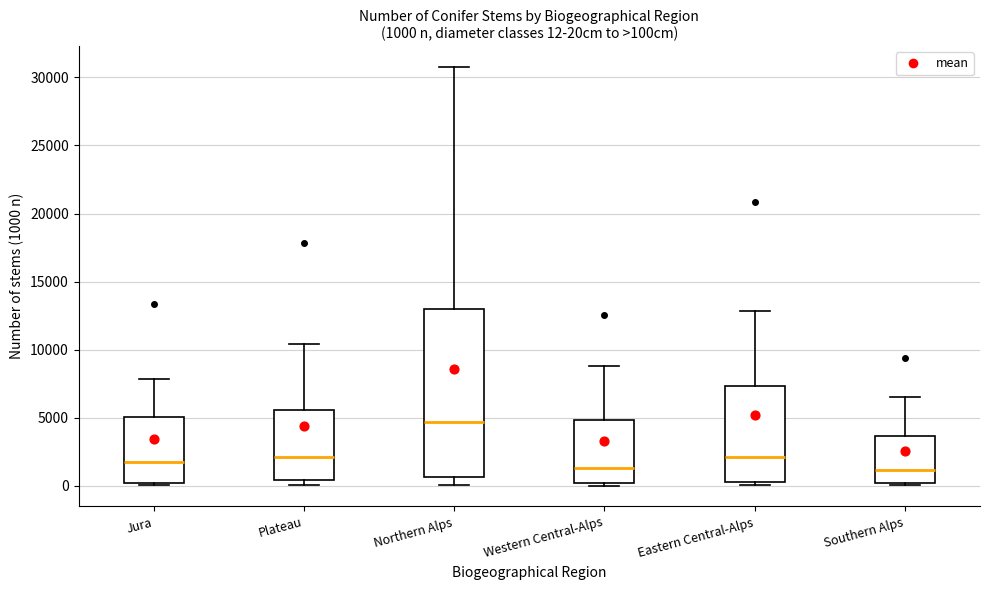

Which box is the tallest, from its lower edge to its upper edge?

Northern Alps